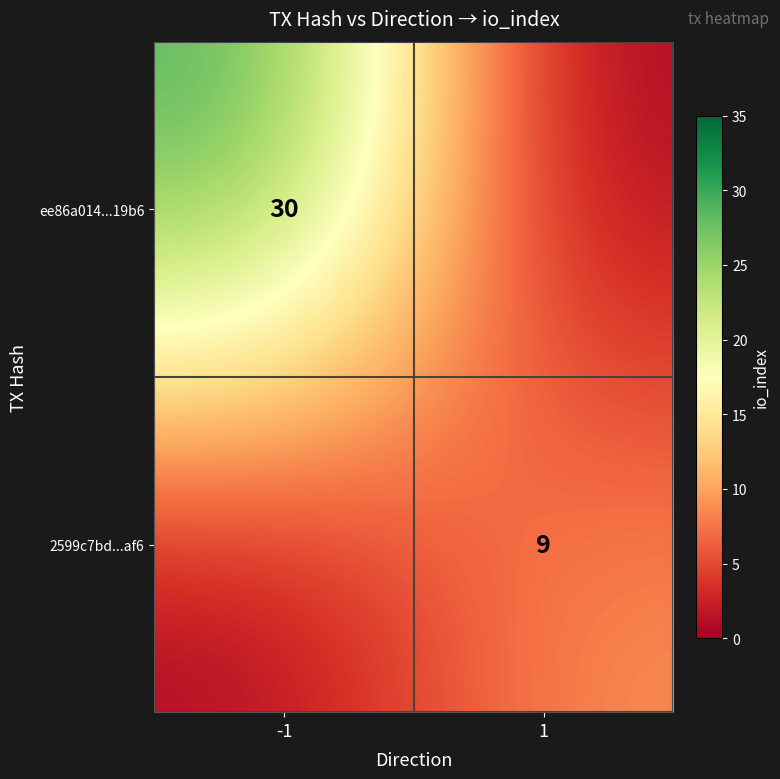

Is it true that ee86a014...19b6 equals 30 at -1?

True